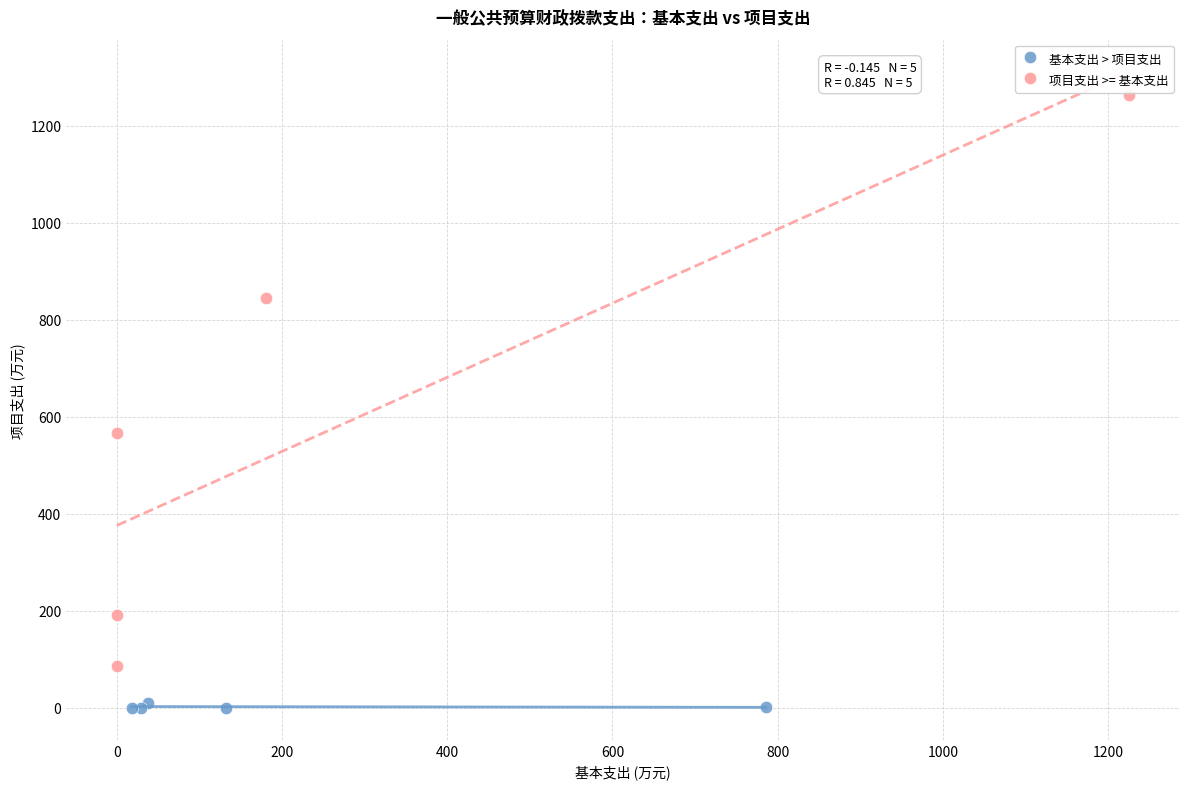

Which series reaches the maximum Y coordinate?

项目支出 >= 基本支出